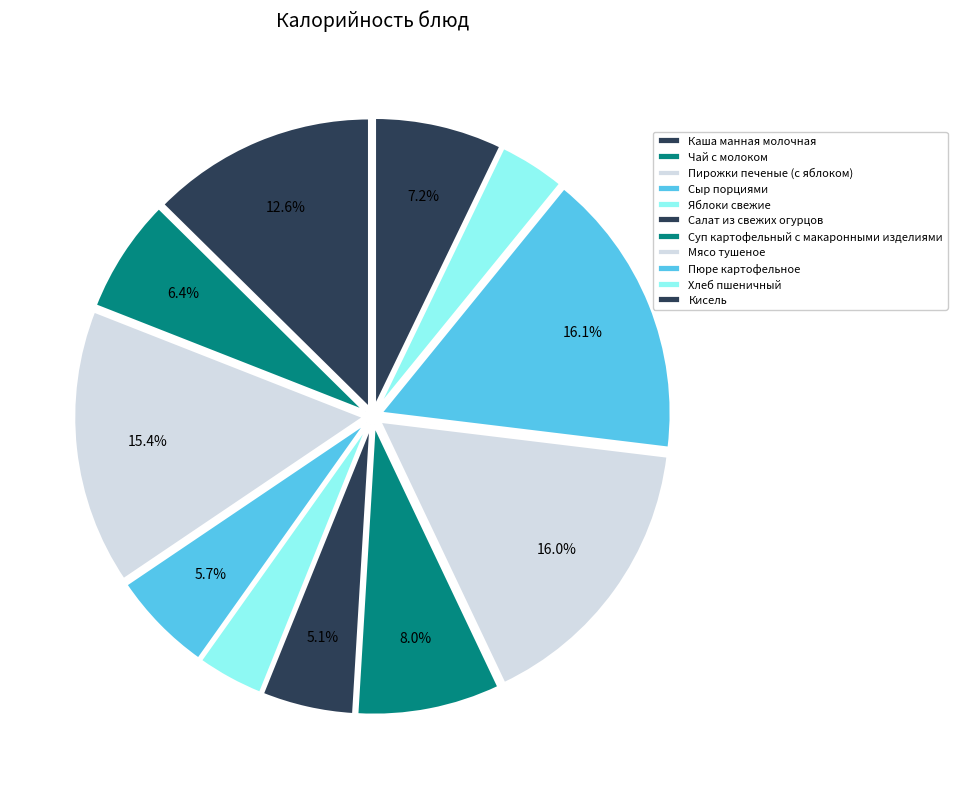

How much of the chart is everything except Пирожки печеные (с яблоком)?

84.6%